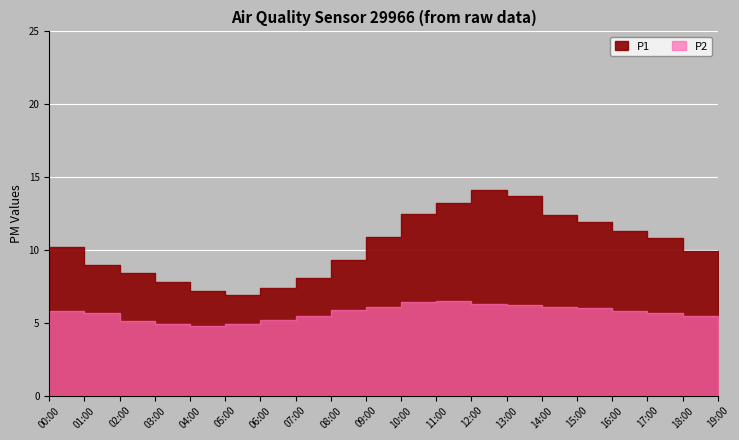

How many interior local valleys does the P2 series have?

1